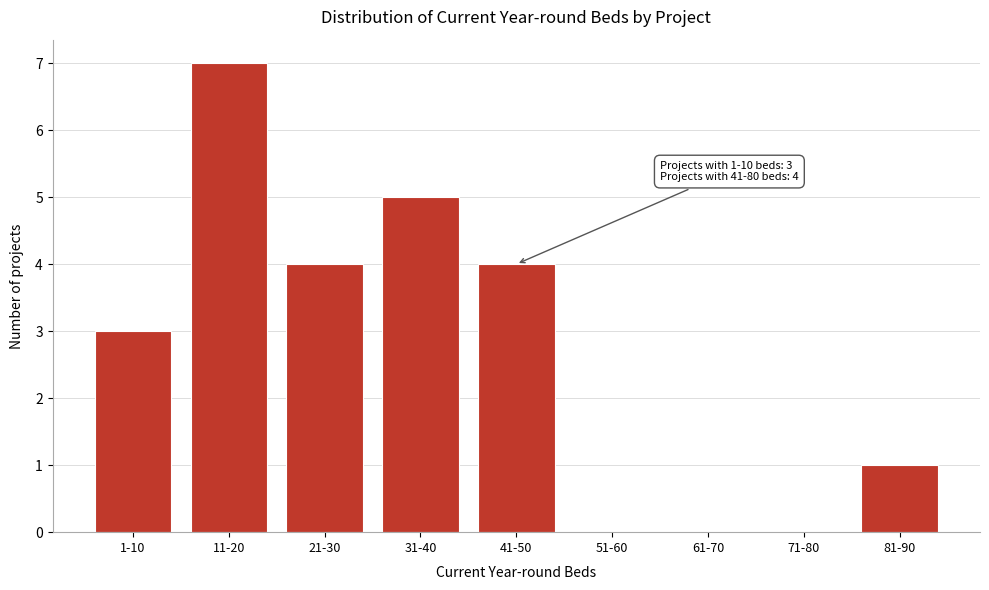

Reading right to left, list all the values displayed in this chart.

81-90=1	71-80=0	61-70=0	51-60=0	41-50=4	31-40=5	21-30=4	11-20=7	1-10=3